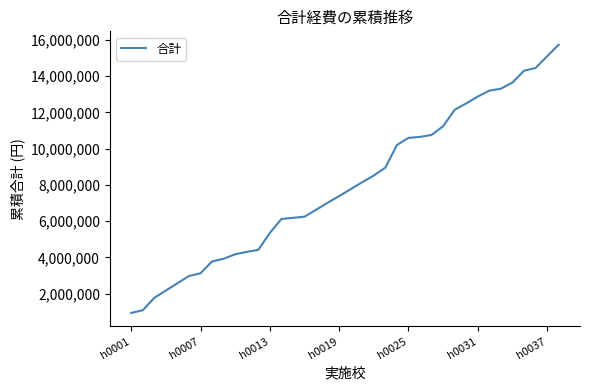

What is the smallest value displayed?

941920